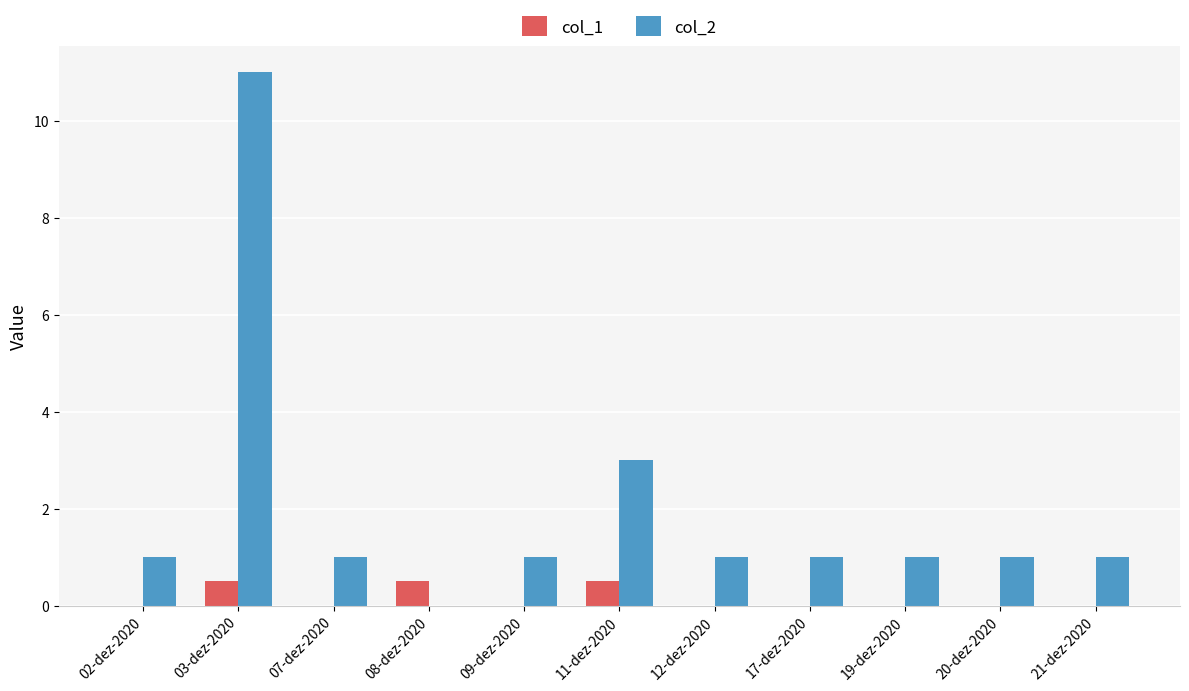

What is the sum of the col_1 values at 03-dez-2020 and 09-dez-2020?

0.5